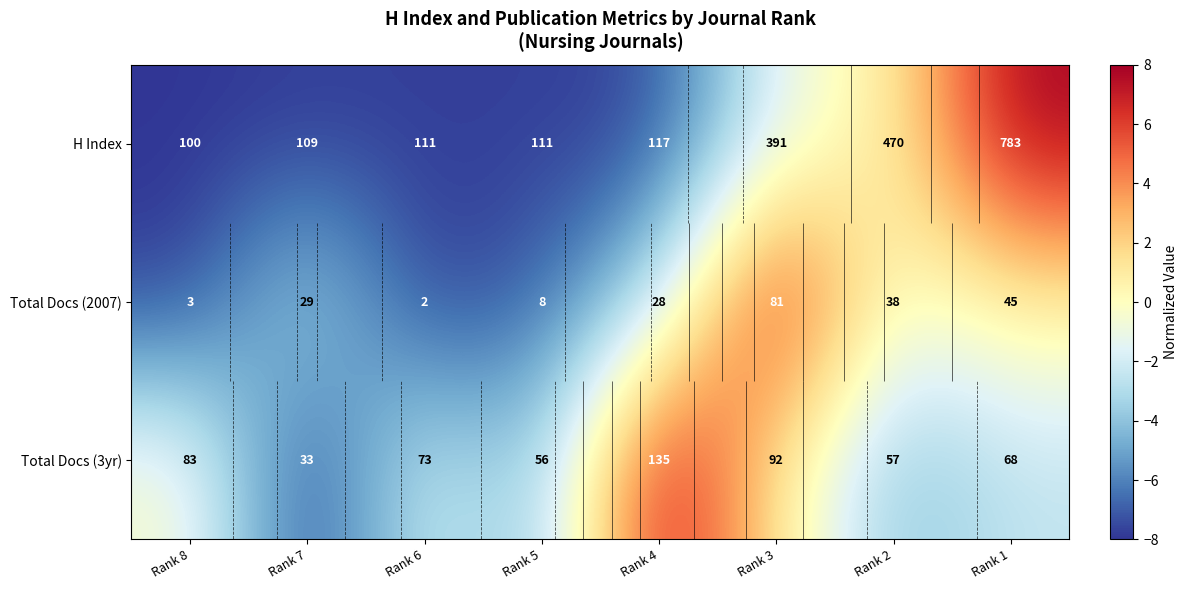

The value of Total Docs (2007) at Rank 2 is -1.0. True or false?

False